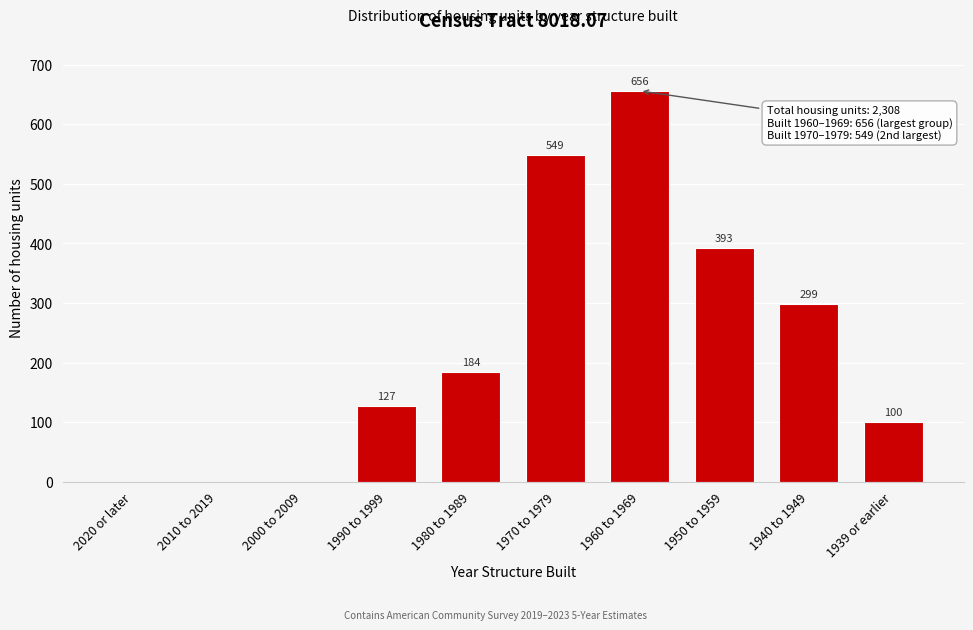

Reading left to right, what are all the values shown in this chart?

2020 or later=0	2010 to 2019=0	2000 to 2009=0	1990 to 1999=127	1980 to 1989=184	1970 to 1979=549	1960 to 1969=656	1950 to 1959=393	1940 to 1949=299	1939 or earlier=100